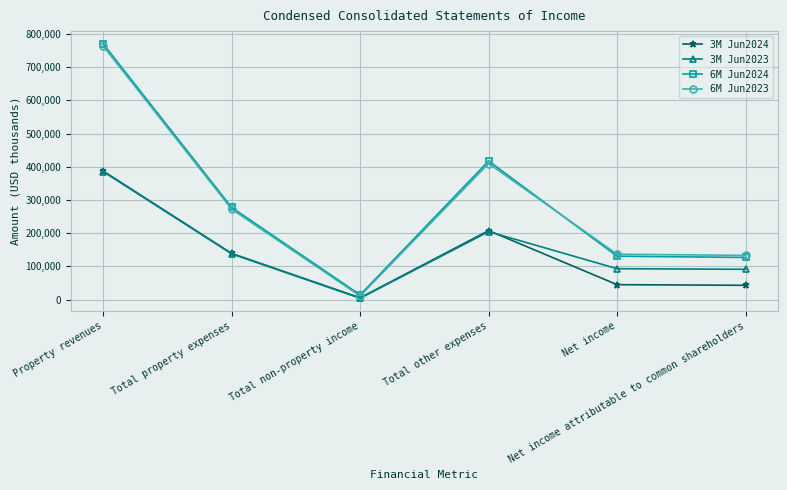

What is the maximum value shown in the chart?

770291